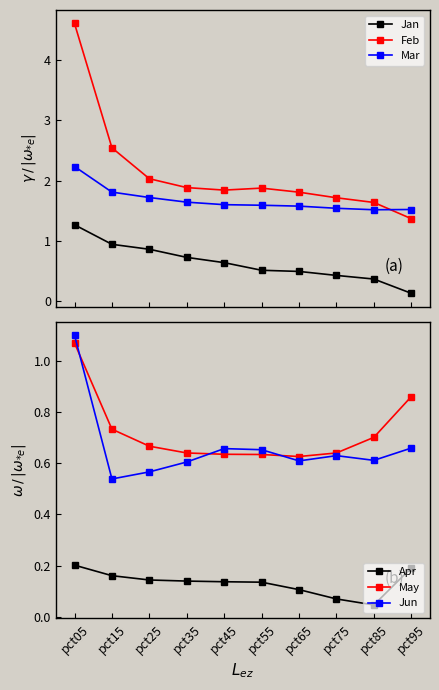

What is the difference between the second highest and minimum values in the Jun series?

0.1